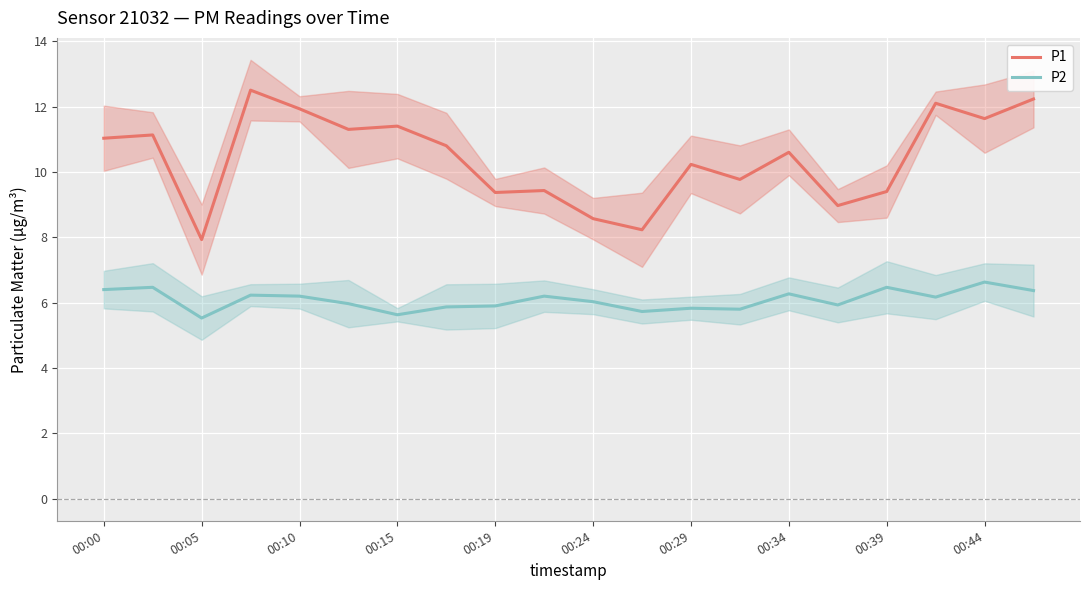

What is the lowest value of the P1 series?

7.9